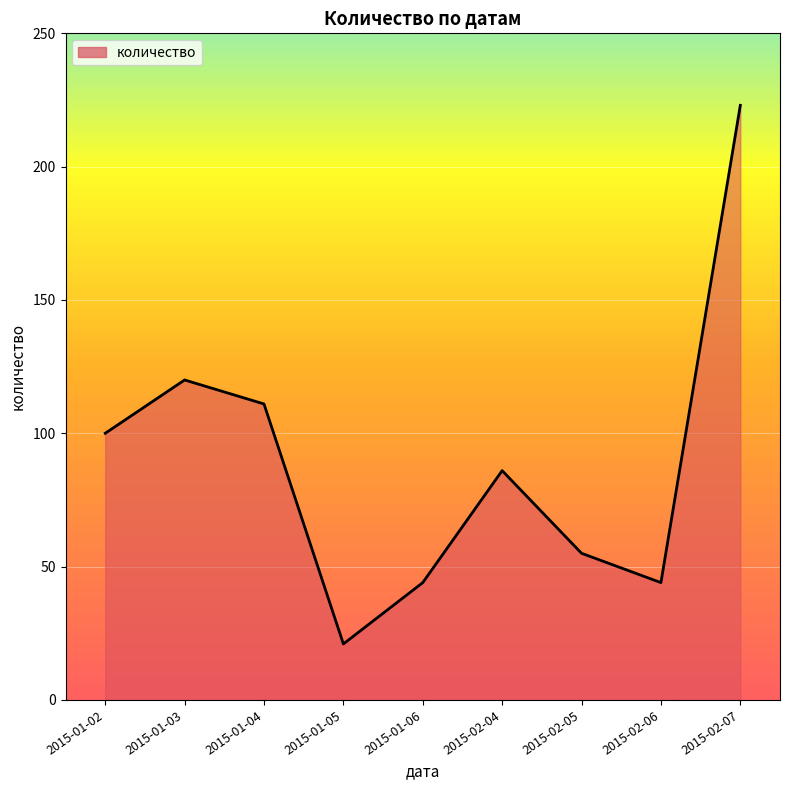

At which category does the chart reach its minimum across all series?

2015-01-05